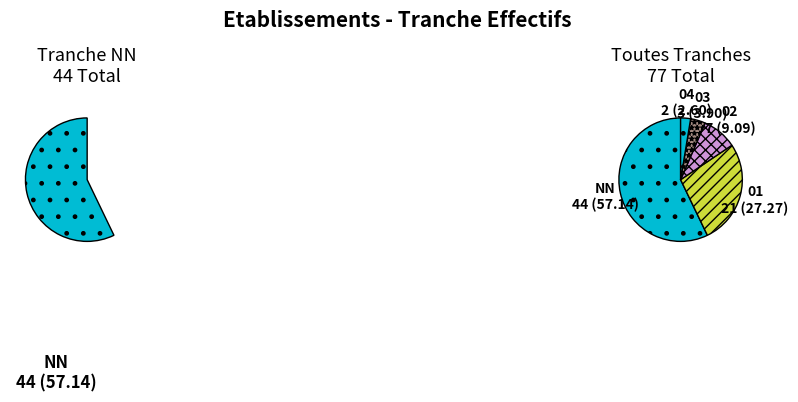

Which has a higher value, 02 or 01?

01